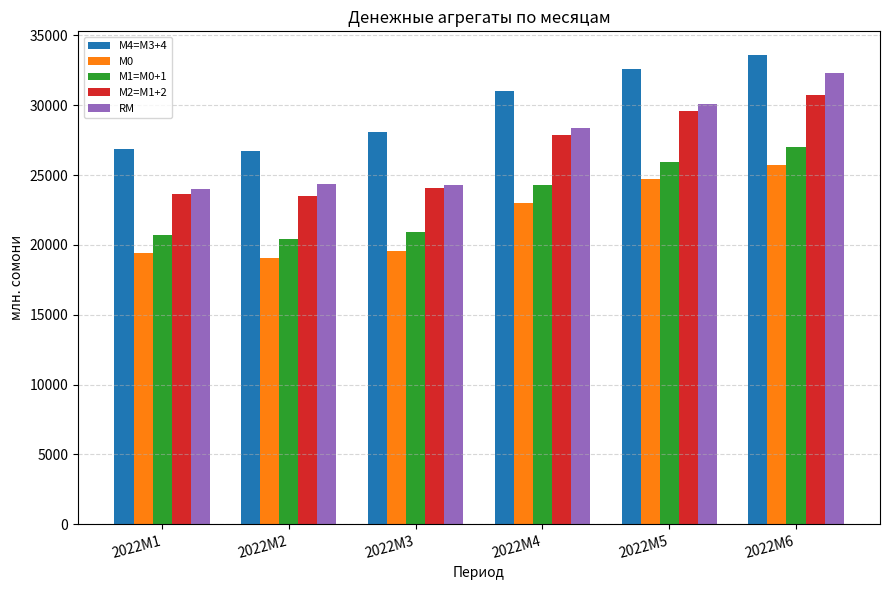

How many data points in M2=M1+2 are less than 27888?

3